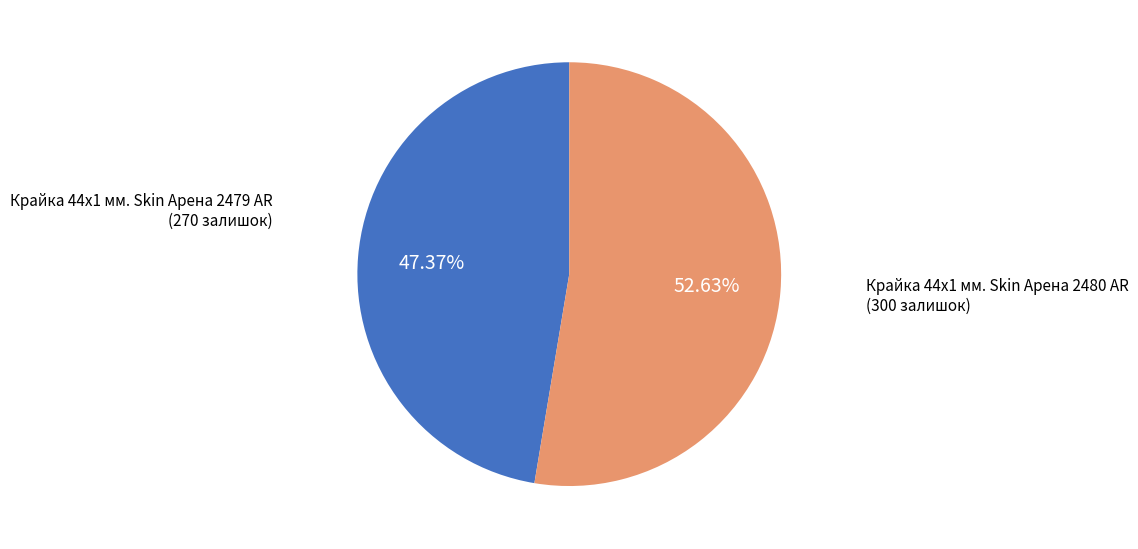

How many slices are in this pie chart?

2